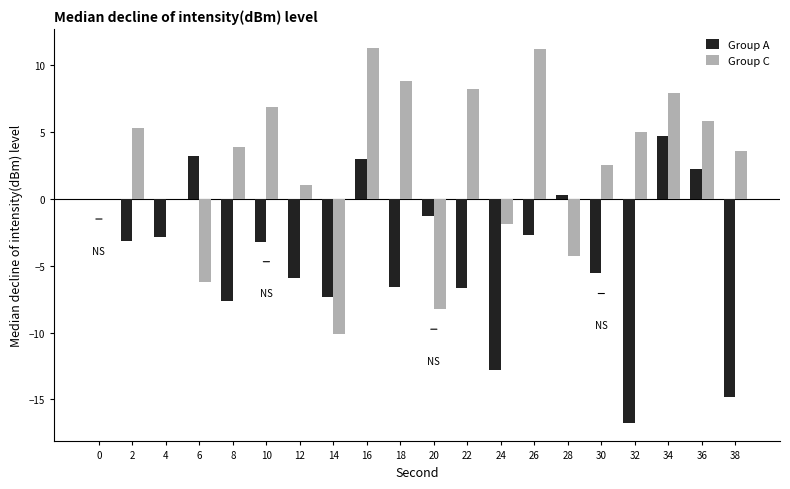

The value of Group C at 36 is 8.4. True or false?

False